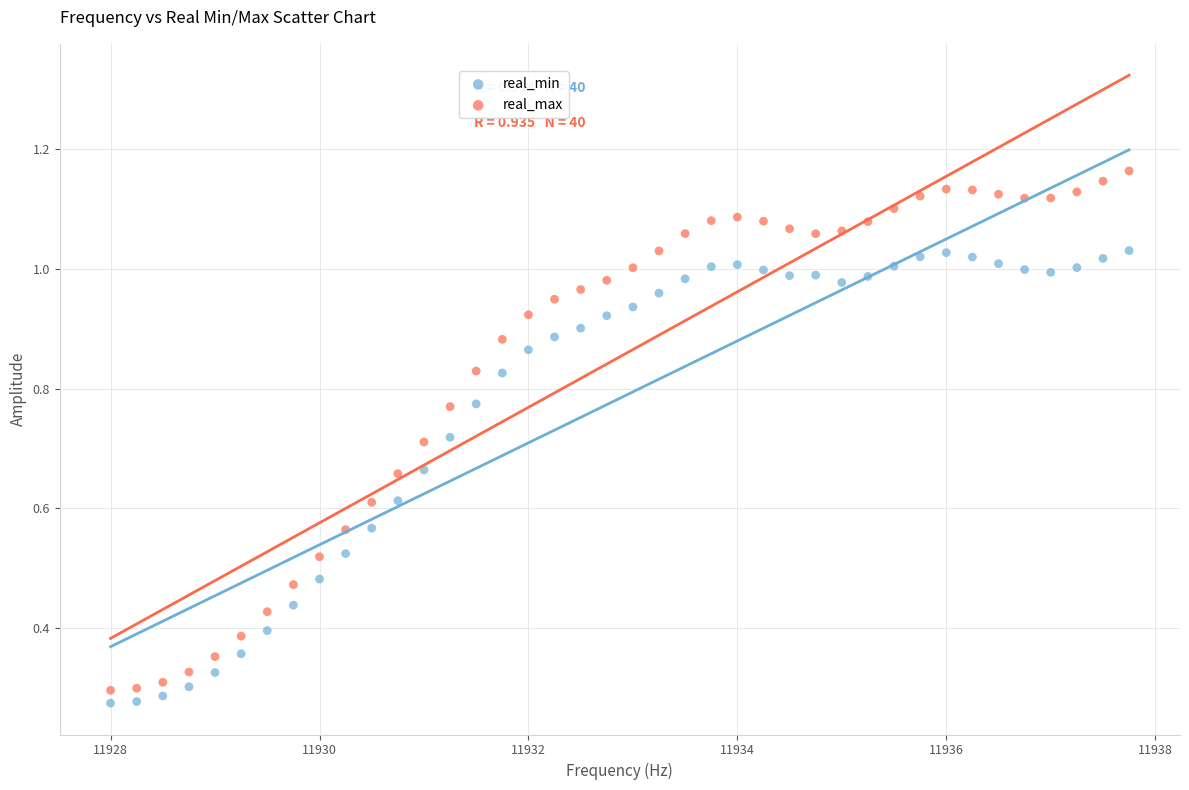

Which series contains the highest Y value?

real_max